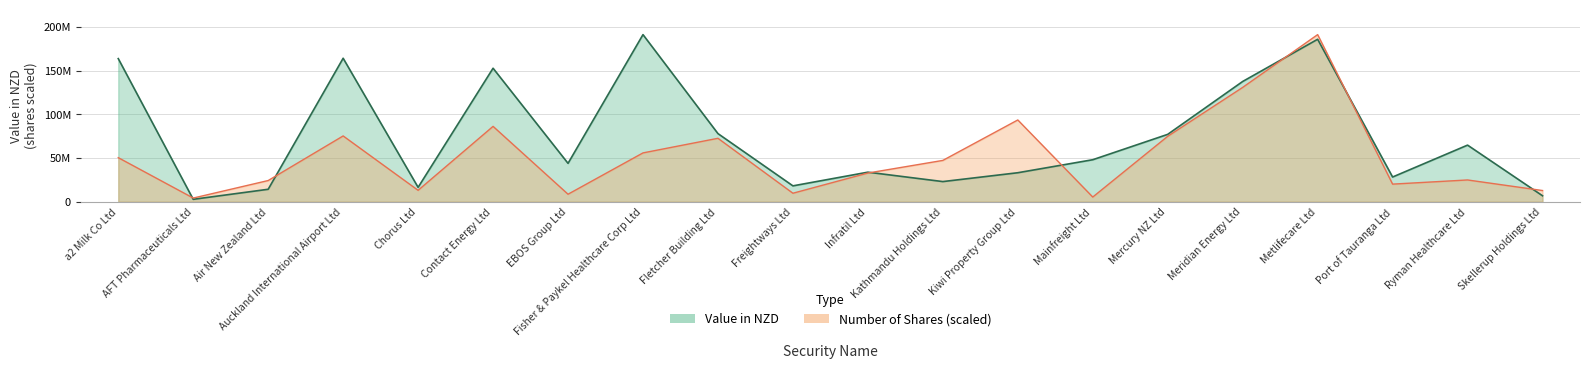

Is the value of Value in NZD at Contact Energy Ltd greater than the value of Number of shares at Infratil Ltd?

Yes